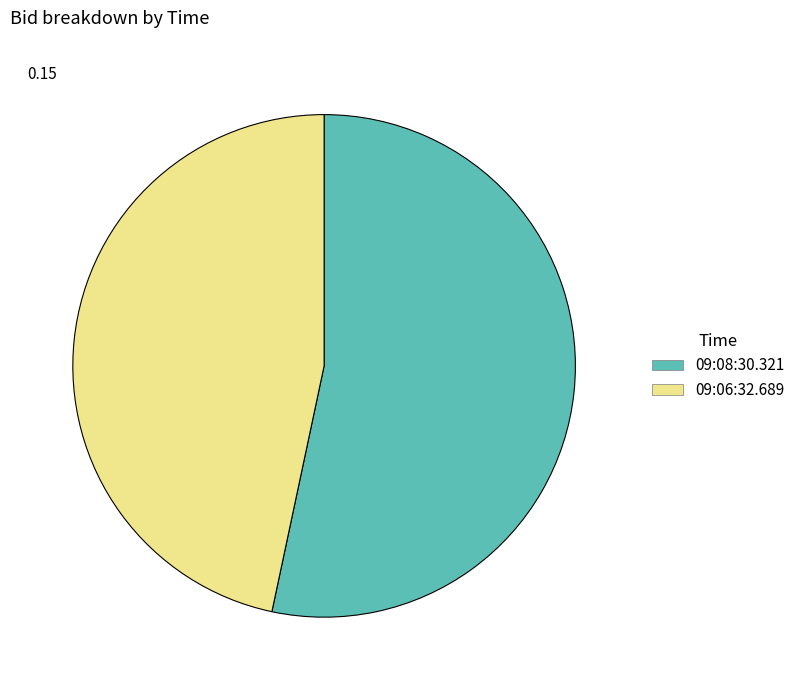

Which has a higher value, 09:08:30.321 or 09:06:32.689?

09:08:30.321